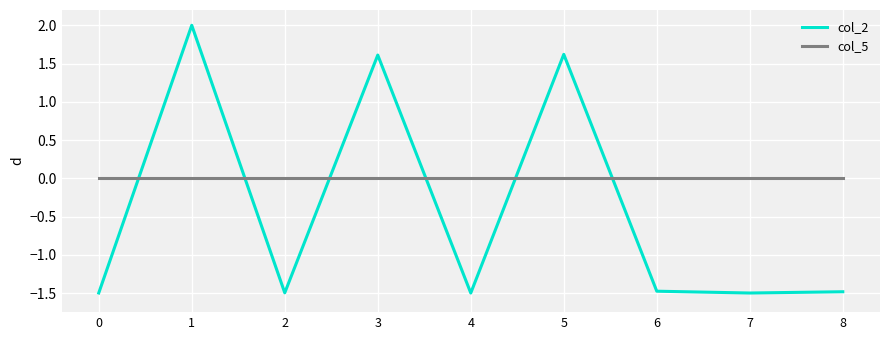

Where do col_2 and col_5 first cross each other?

0 and 1